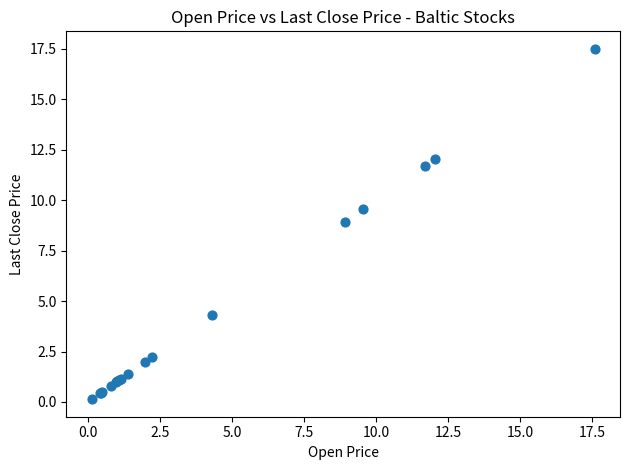

What Y value in the scatter plot is closest to 8?

8.9